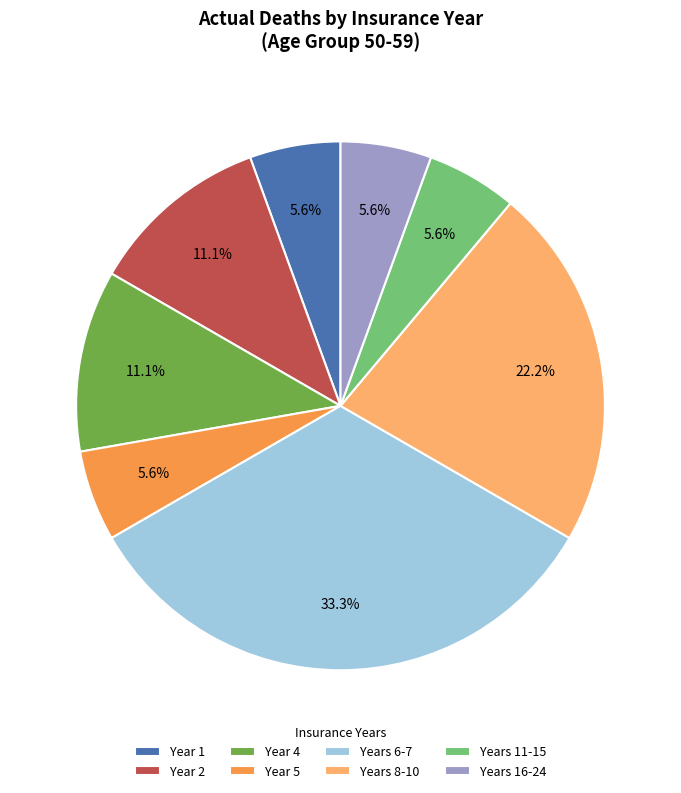

Does any single category account for the majority?

No